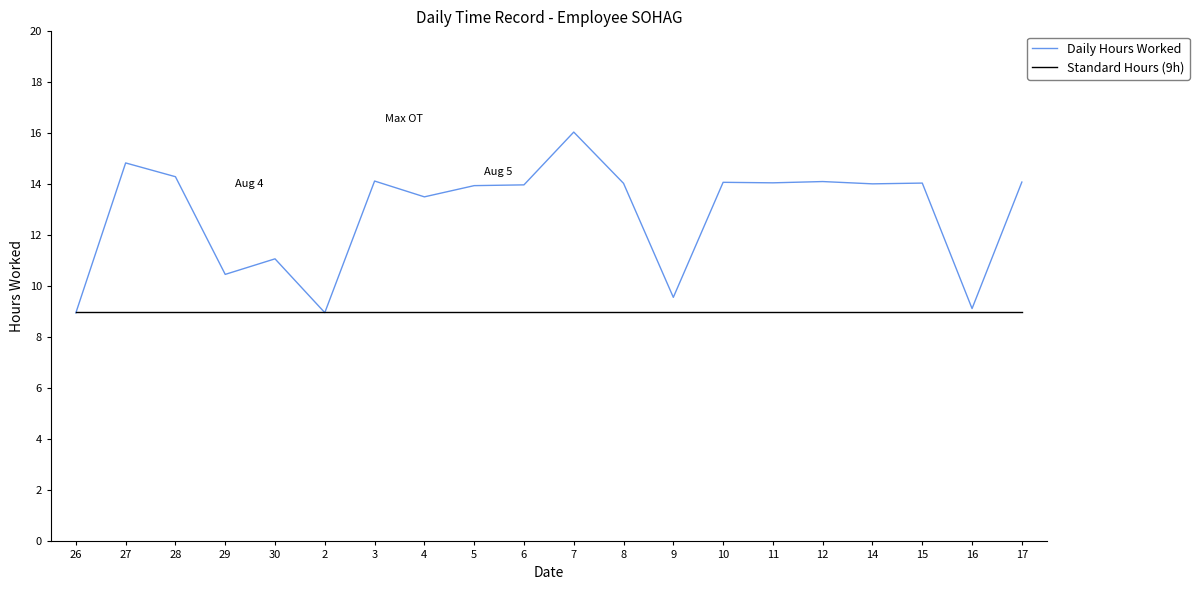

What is the difference between the maximum and minimum values in the Daily Hours Worked series?

7.1